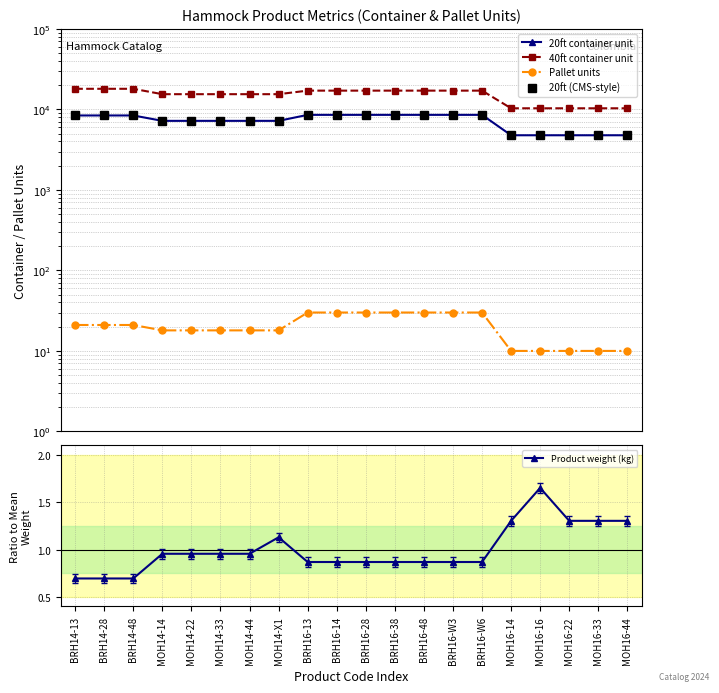

The 40ft container unit series shows 18060.0 at BRH14-48. True or false?

True